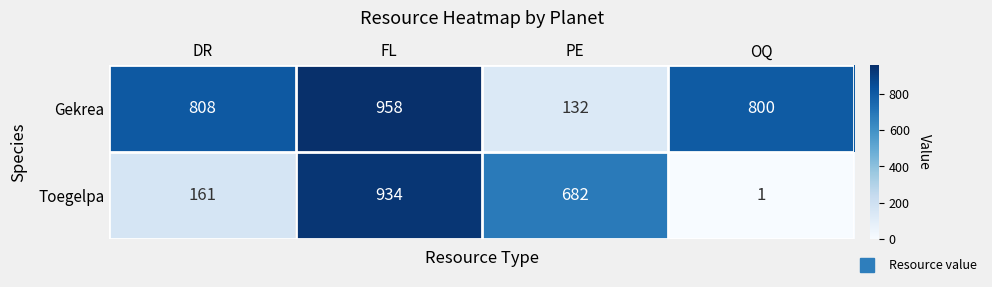

At how many categories does at least one series exceed 761?

3